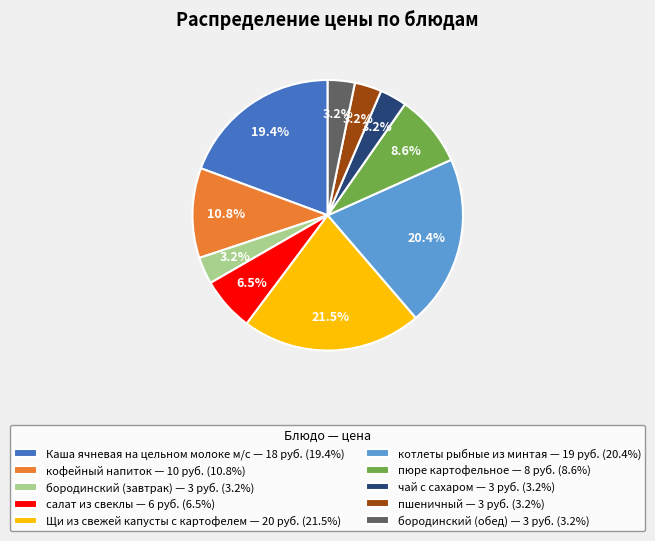

Which slice is the largest?

Щи из свежей капусты с картофелем